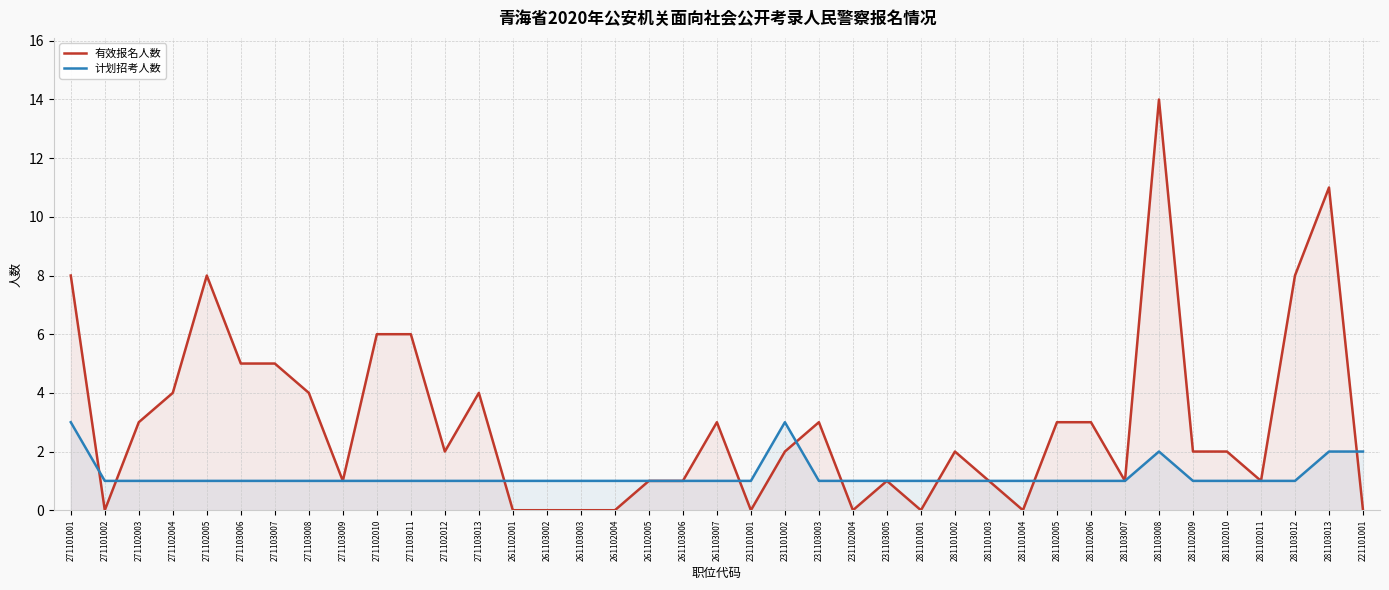

Which has a higher value, 271102012 or 271103009?

271102012